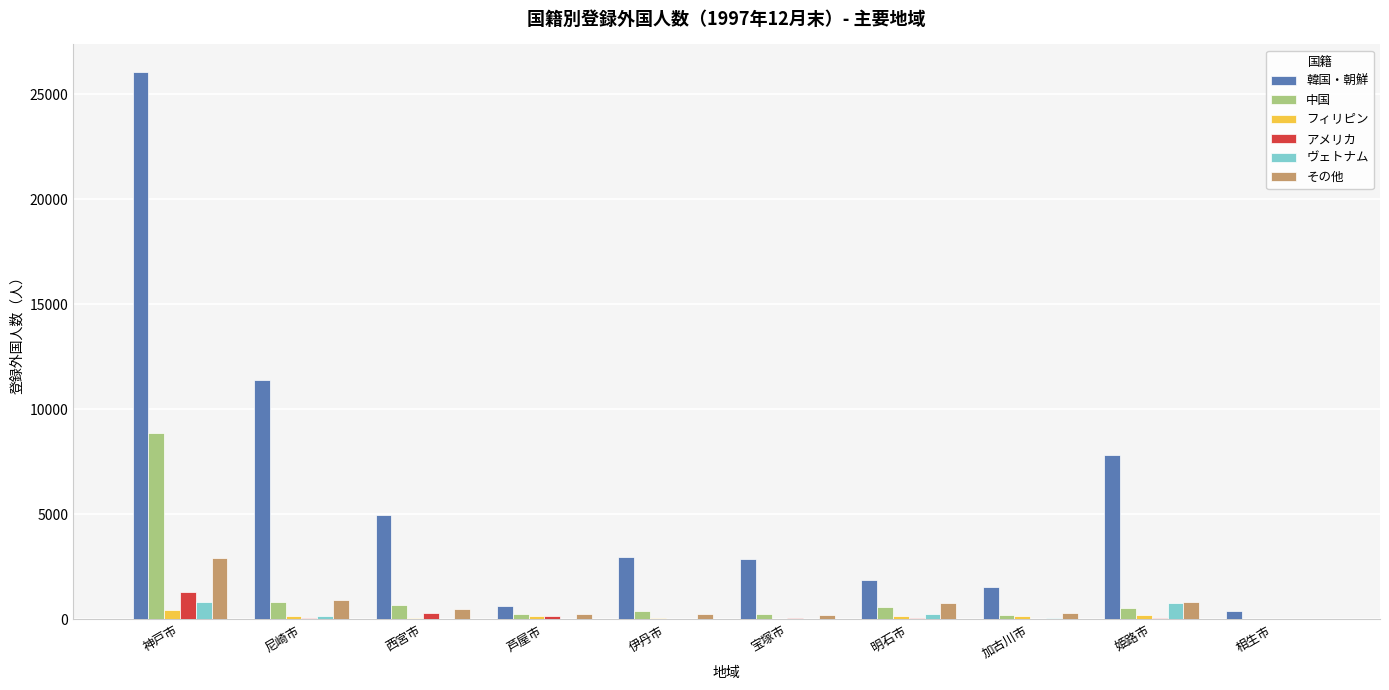

At which category is the sum across all series the highest?

神戸市